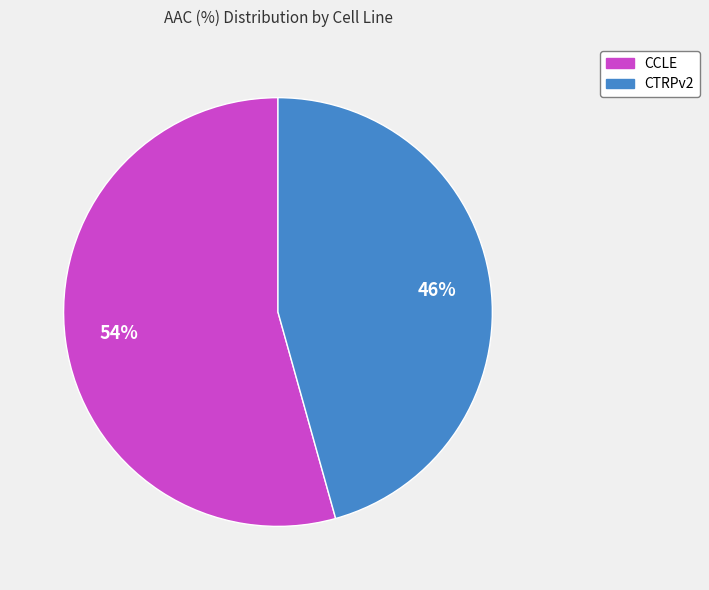

Is the sum of CTRPv2 and CCLE greater than half?

Yes